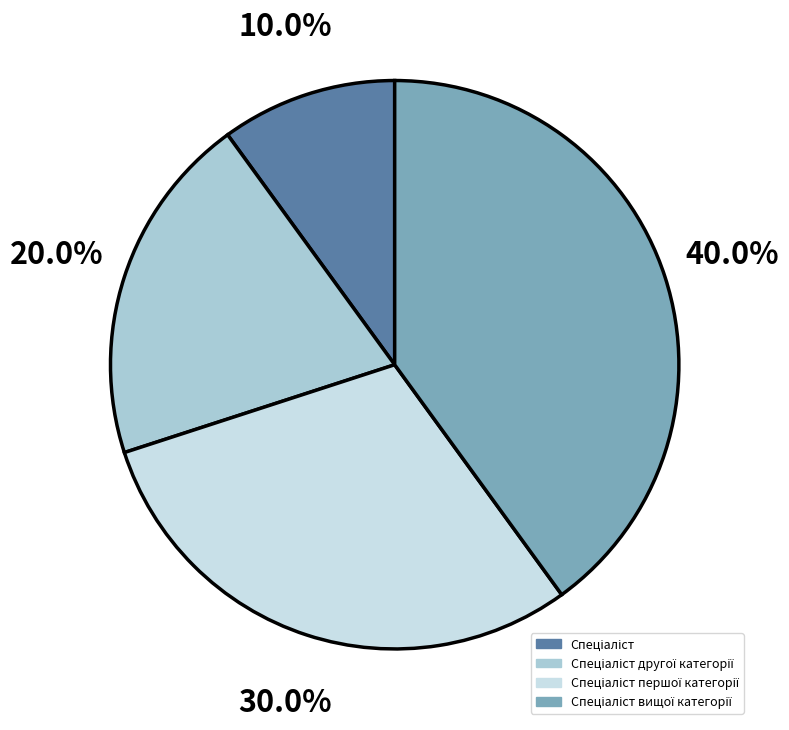

Does any single category account for the majority?

No